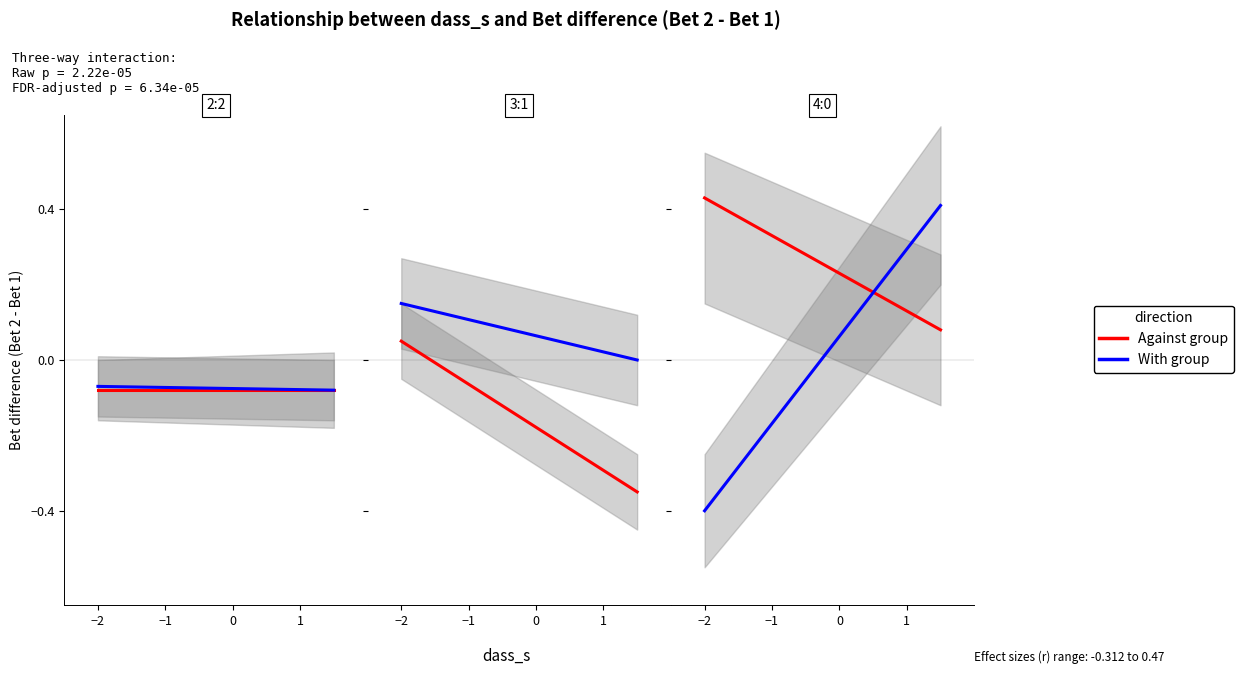

Which series changed the most between 1998 and 2005?

With group